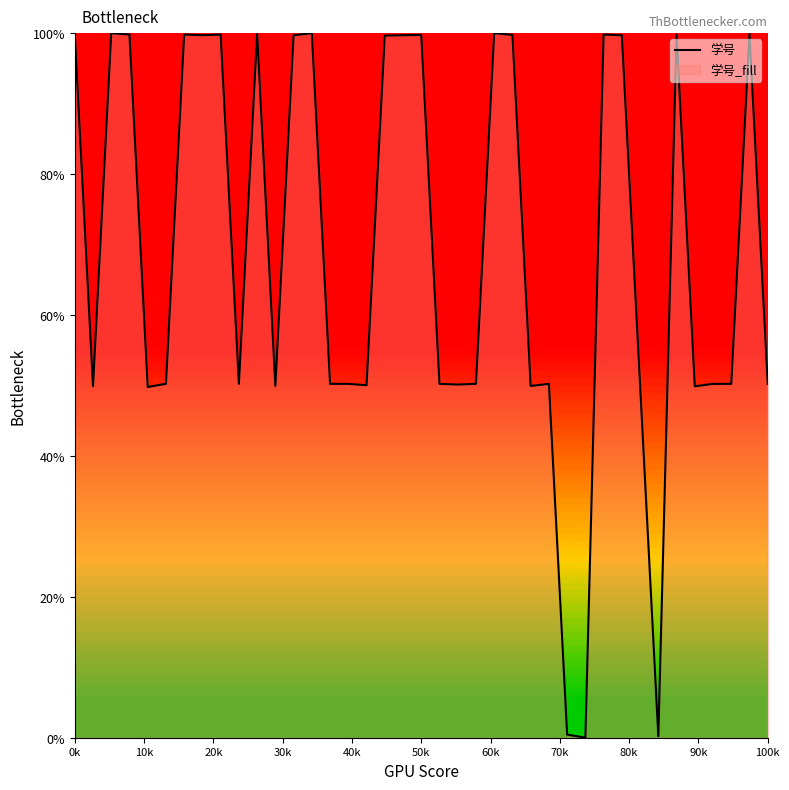

What is the difference between the maximum and second lowest values?

99.8